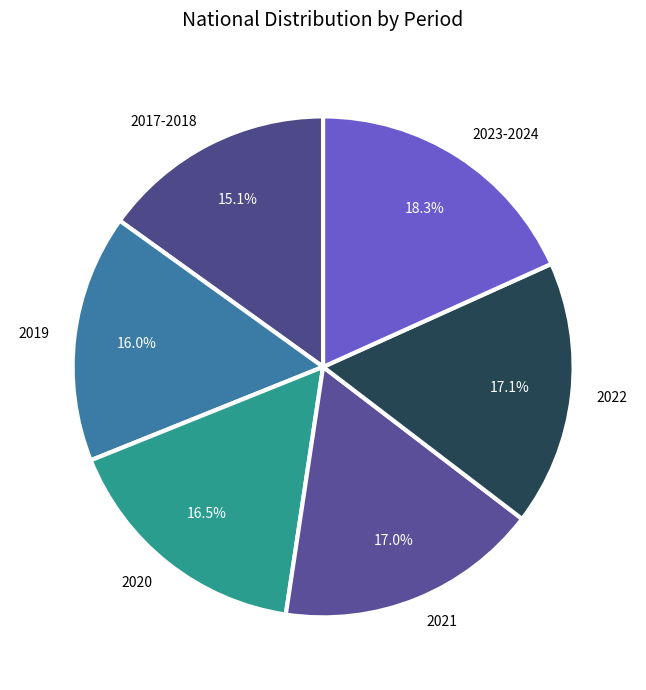

What is the largest slice in the pie chart?

2023-2024